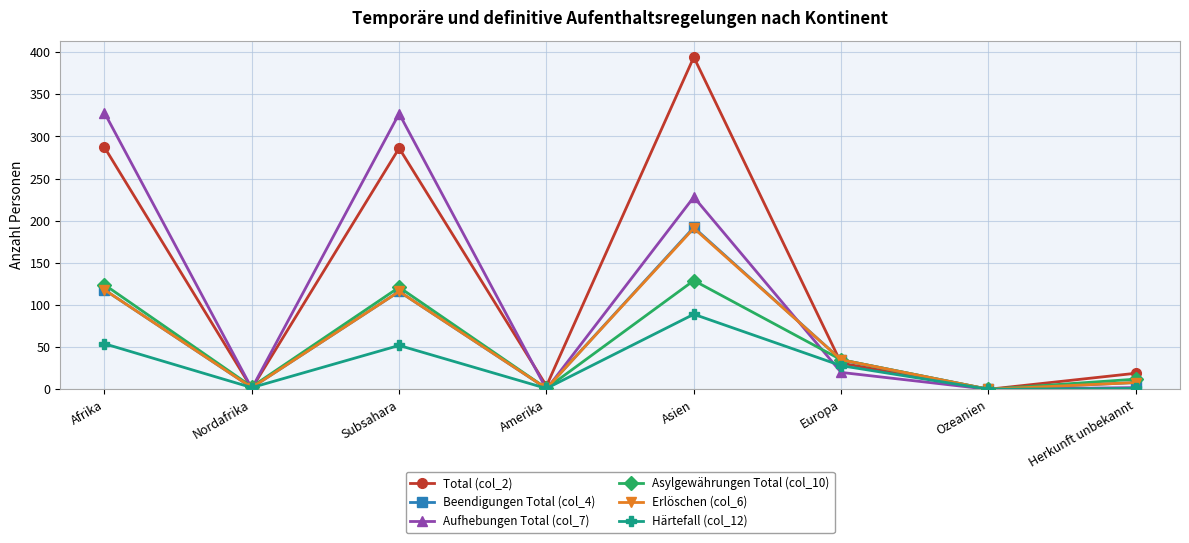

Is it true that Asylgewährungen Total (col_10) equals 121 at Subsahara?

True